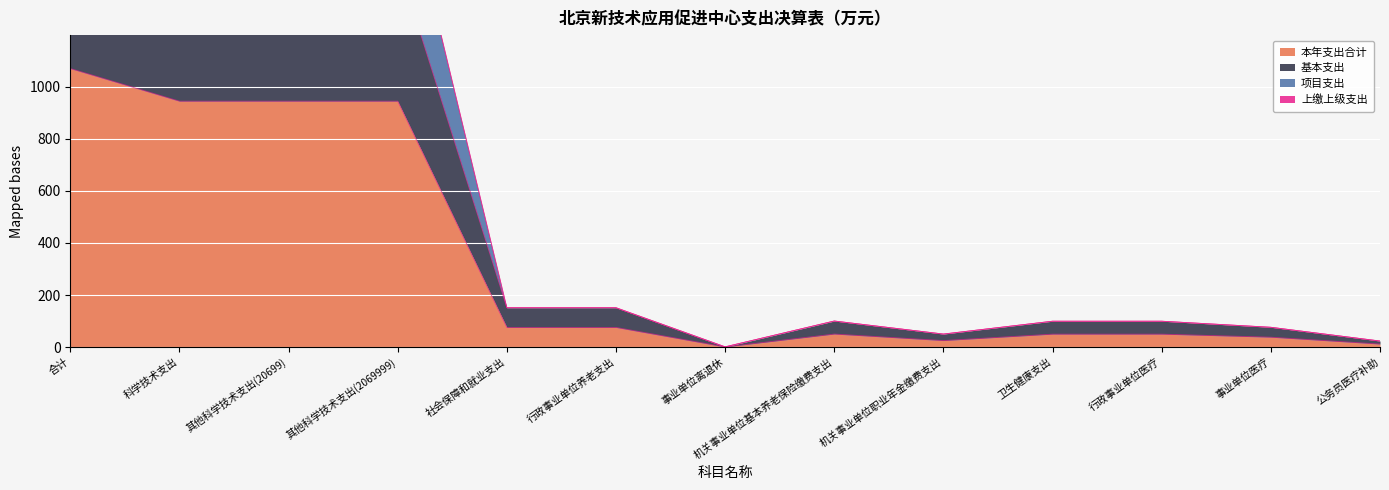

What is the maximum value for 项目支出?

2140.5